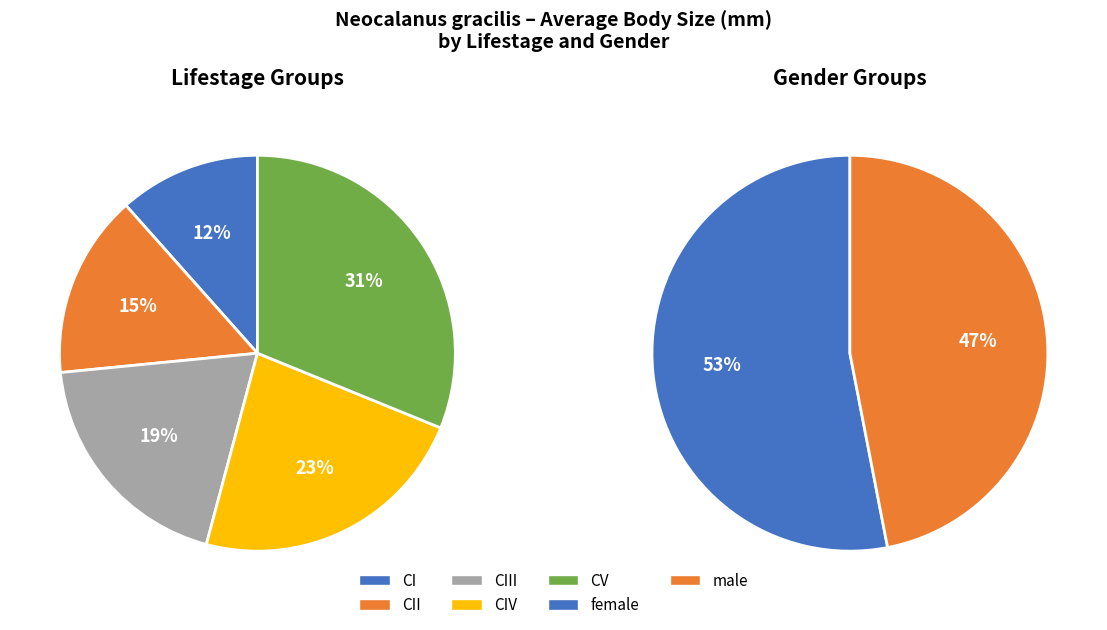

Does any single category account for the majority?

No